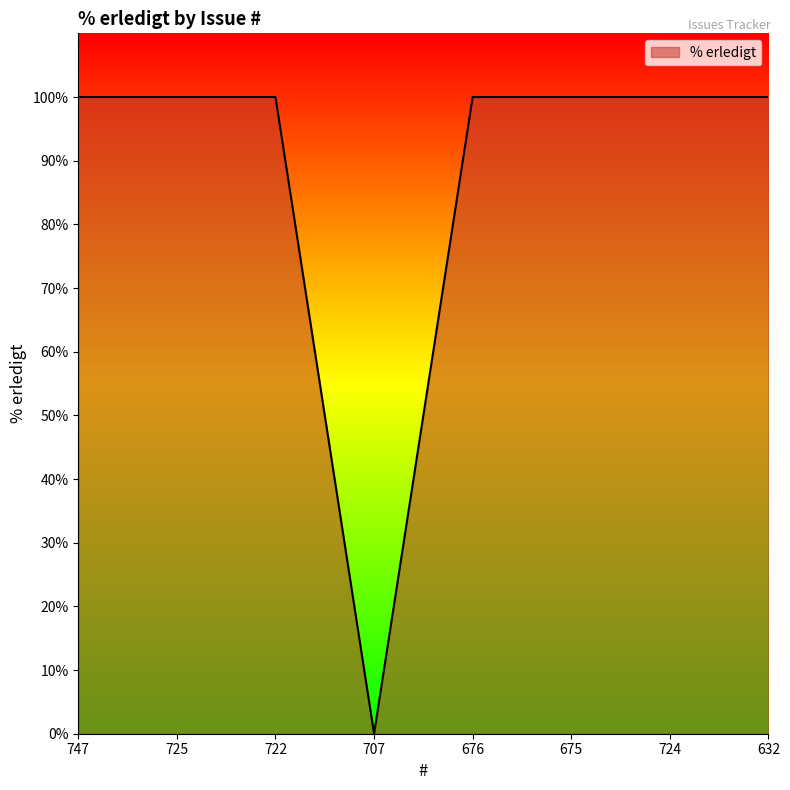

What position from the right is 676?

4